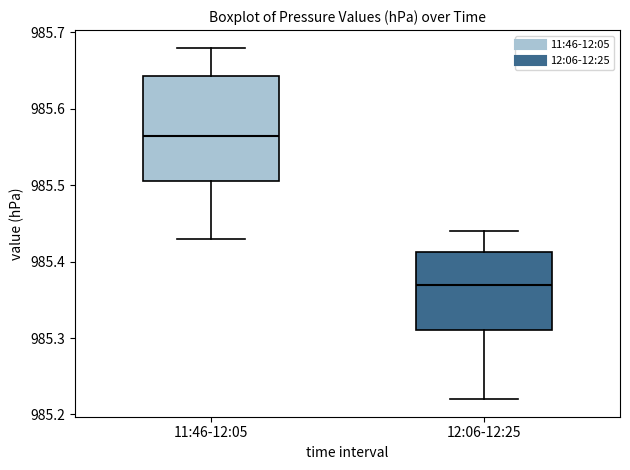

Comparing the boxes themselves (not the whiskers), which one is the tallest?

11:46-12:05